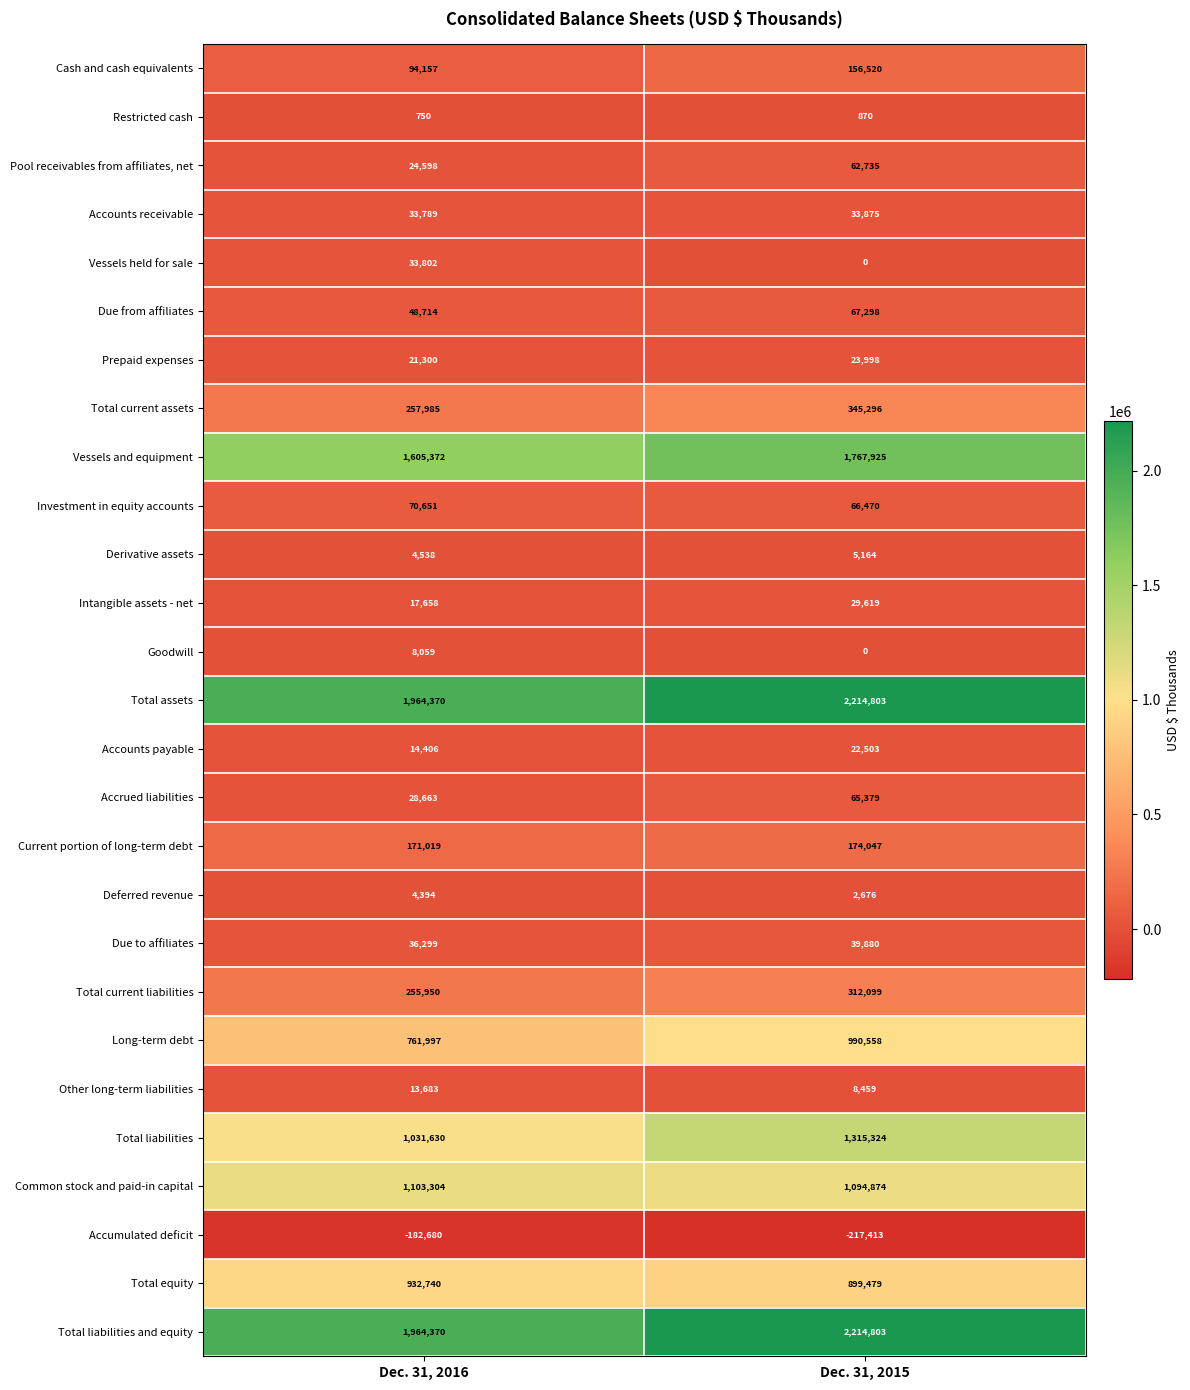

Is it true that Accounts payable equals 22503 at Dec. 31, 2015?

True